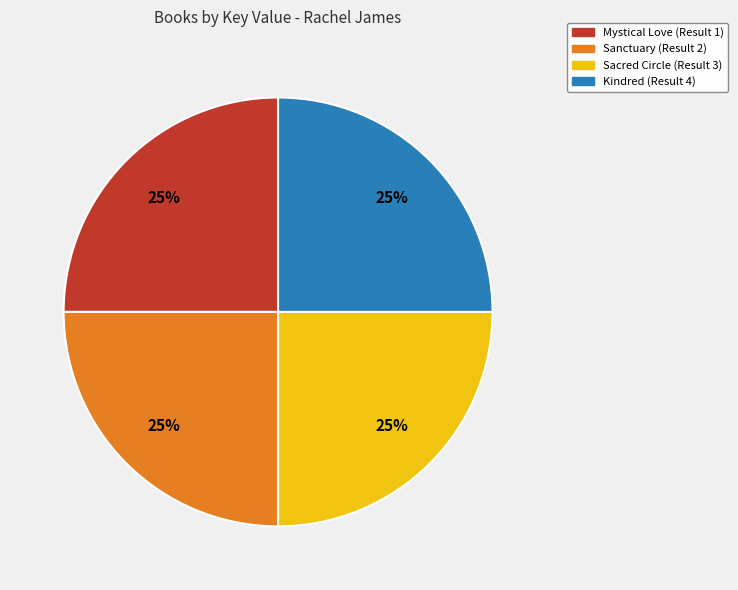

To the nearest percent, what portion does Mystical Love (Result 1) represent?

25%